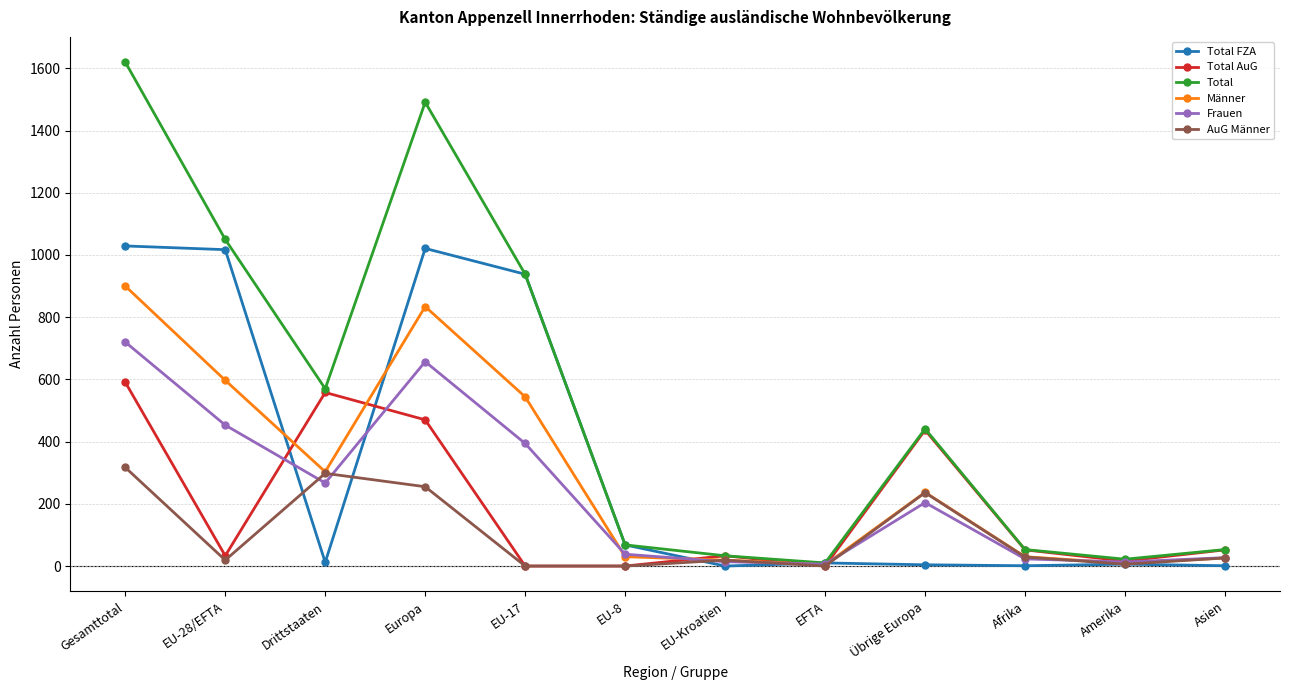

At which category is the sum across all series the highest?

Gesamttotal